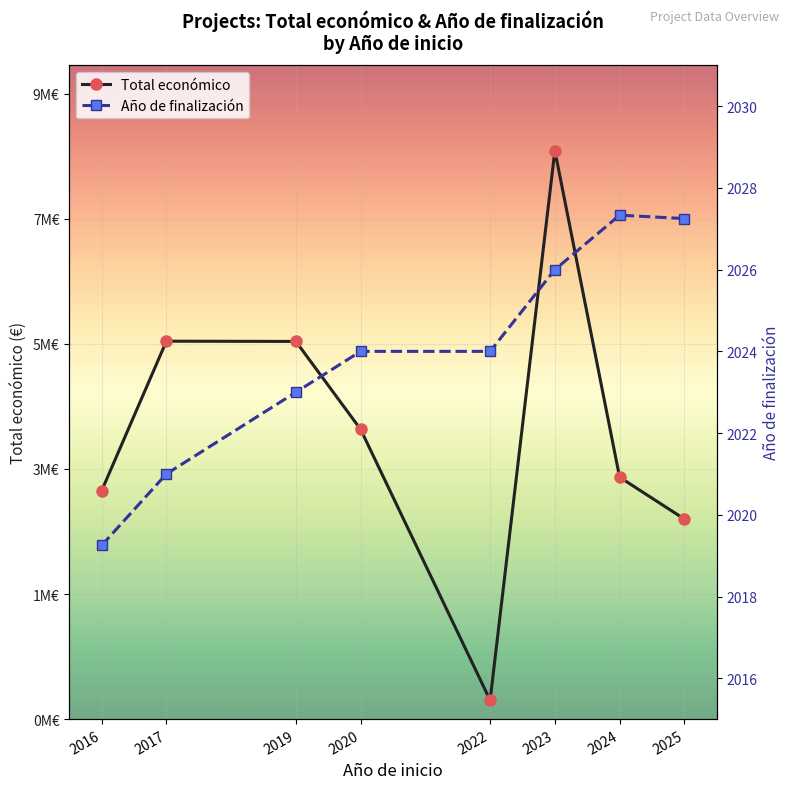

Which series has the largest total across all categories?

Total económico